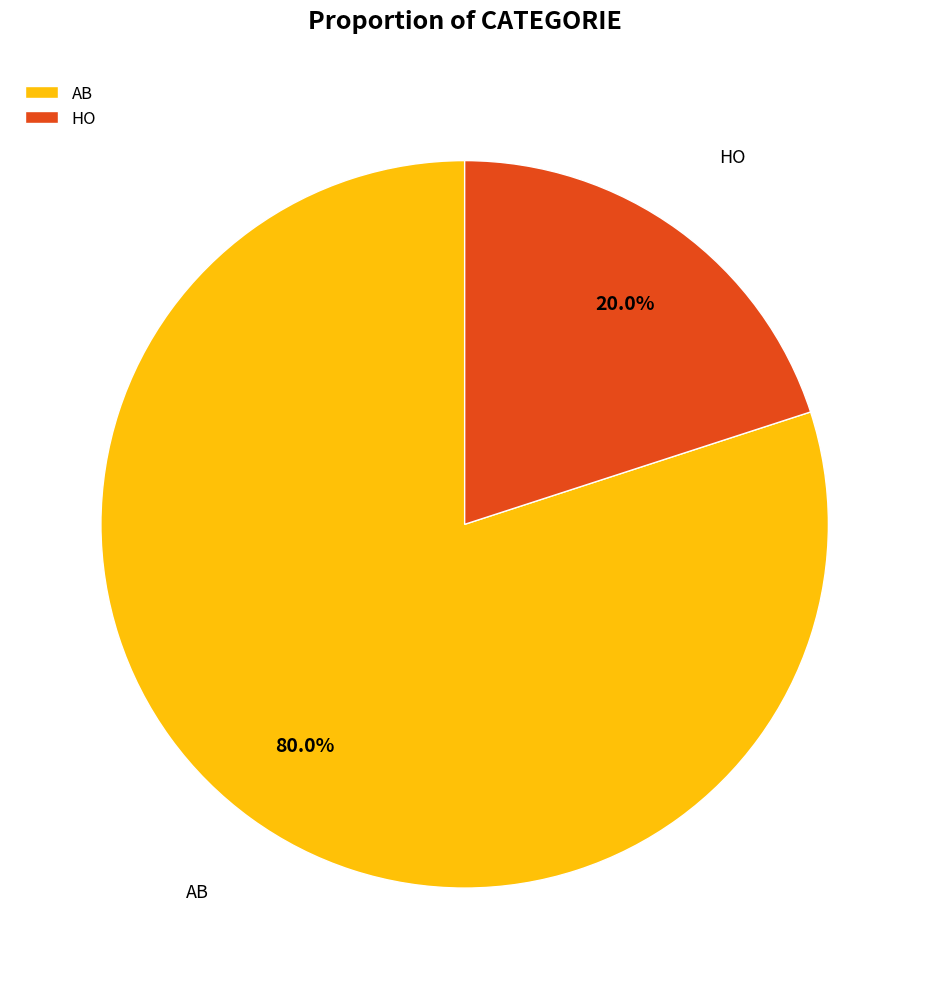

To the nearest percent, what is the difference between the HO and AB slice percentages?

60%